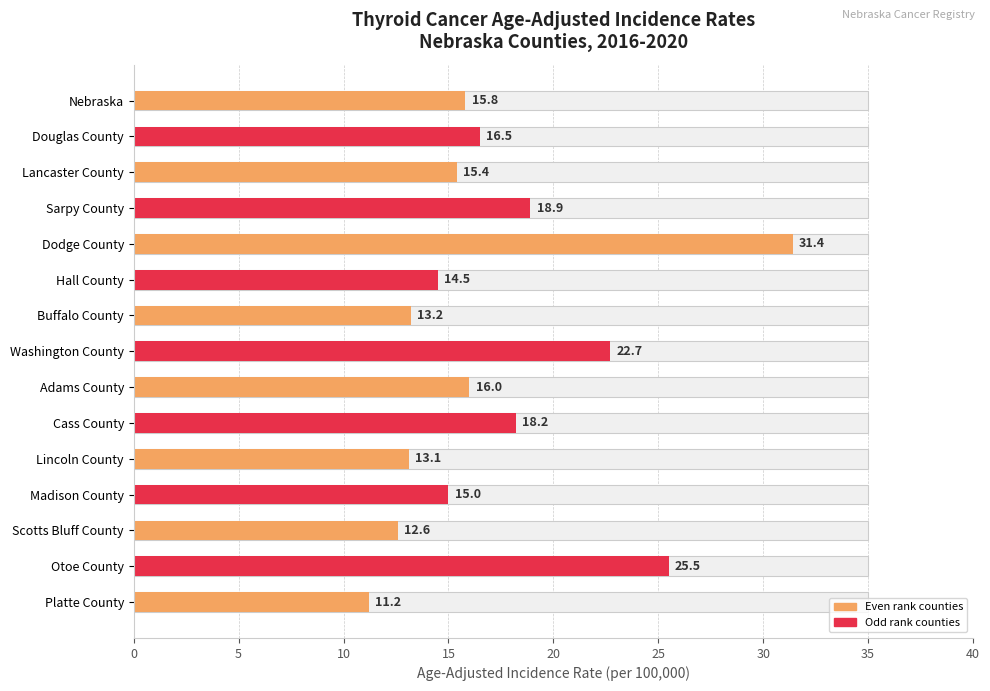

What is the difference between the maximum and minimum values?

20.2